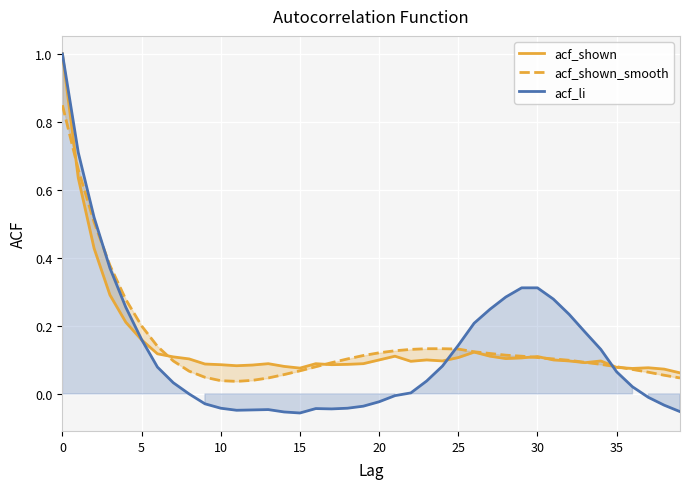

What value does the acf_shown_smooth series have at 0?

0.8